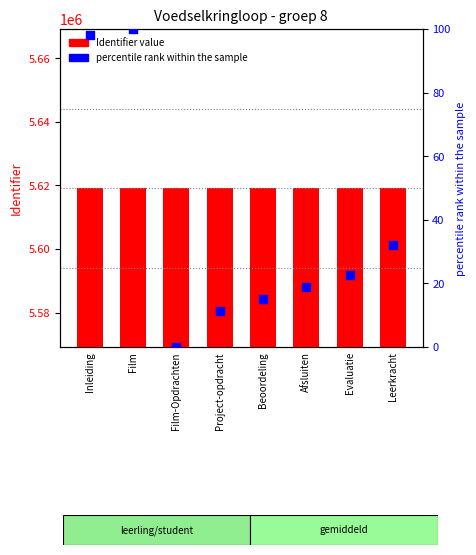

What is the total value across all series at Inleiding?

5619310.1